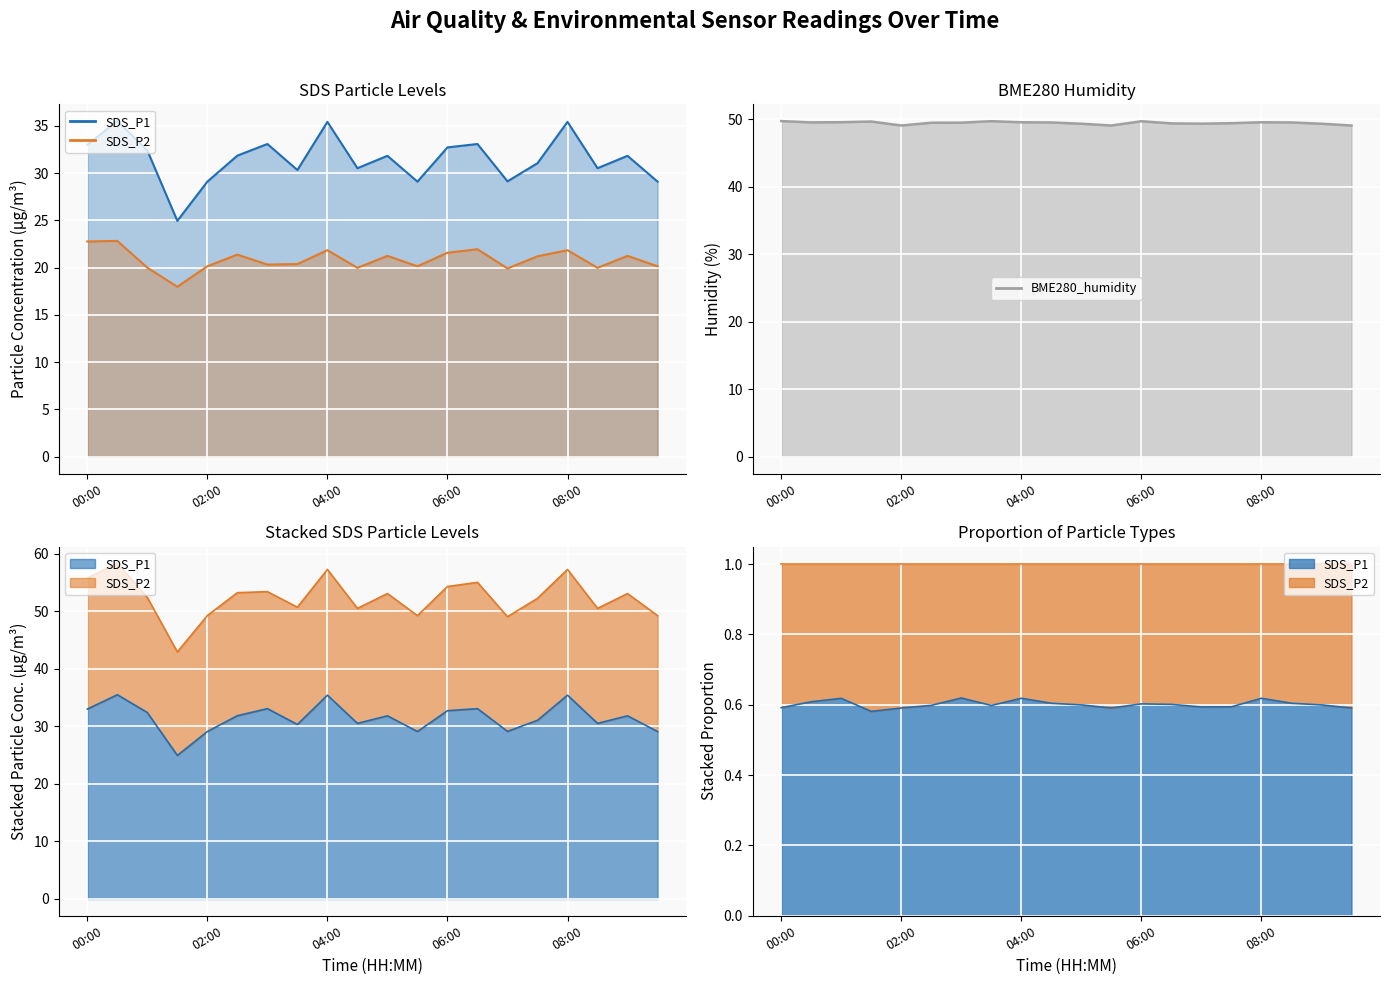

Reading left to right, transcribe all the data shown in this chart.

SDS_P1: 00:00=33.0	00:30=35.5	01:00=32.4	01:30=24.9	02:00=29.1	02:30=31.9	03:00=33.1	03:30=30.3	04:00=35.4	04:30=30.5	05:00=31.8	05:30=29.1	06:00=32.7	06:30=33.1	07:00=29.1	07:30=31.1	08:00=35.4	08:30=30.5	09:00=31.8	09:30=29.1
SDS_P2: 00:00=22.8	00:30=22.8	01:00=20.0	01:30=18.0	02:00=20.1	02:30=21.4	03:00=20.3	03:30=20.4	04:00=21.9	04:30=20.0	05:00=21.2	05:30=20.1	06:00=21.6	06:30=21.9	07:00=19.9	07:30=21.2	08:00=21.9	08:30=20.0	09:00=21.2	09:30=20.1
BME280_humidity: 00:00=49.7	00:30=49.5	01:00=49.6	01:30=49.7	02:00=49.1	02:30=49.5	03:00=49.5	03:30=49.7	04:00=49.6	04:30=49.5	05:00=49.4	05:30=49.1	06:00=49.7	06:30=49.4	07:00=49.4	07:30=49.4	08:00=49.6	08:30=49.5	09:00=49.4	09:30=49.1